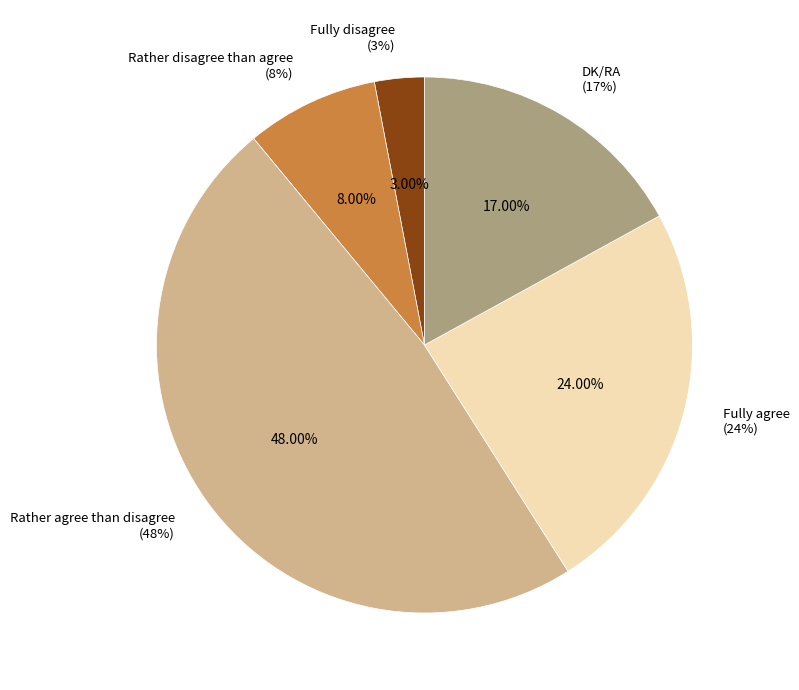

Count the number of slices in the pie.

5